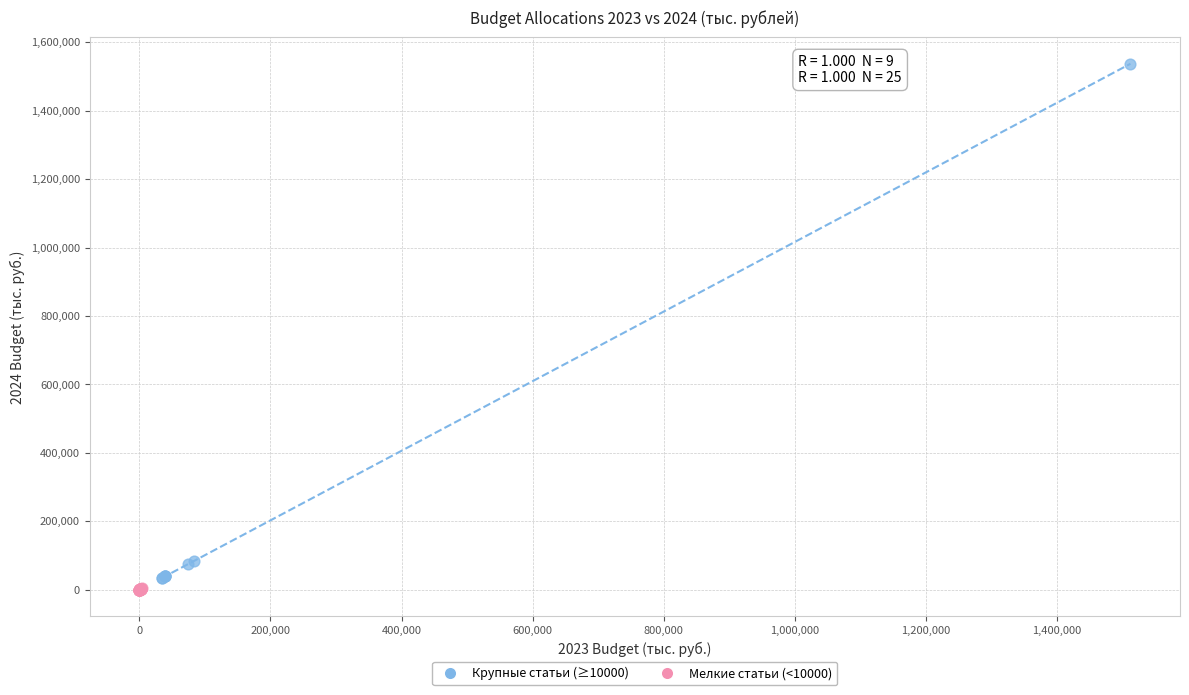

Which series contains the highest Y value?

Крупные статьи (≥10000)